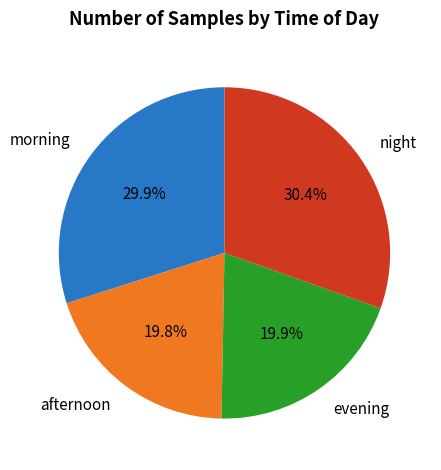

Combined, what portion of the pie is morning and afternoon?

49.7%